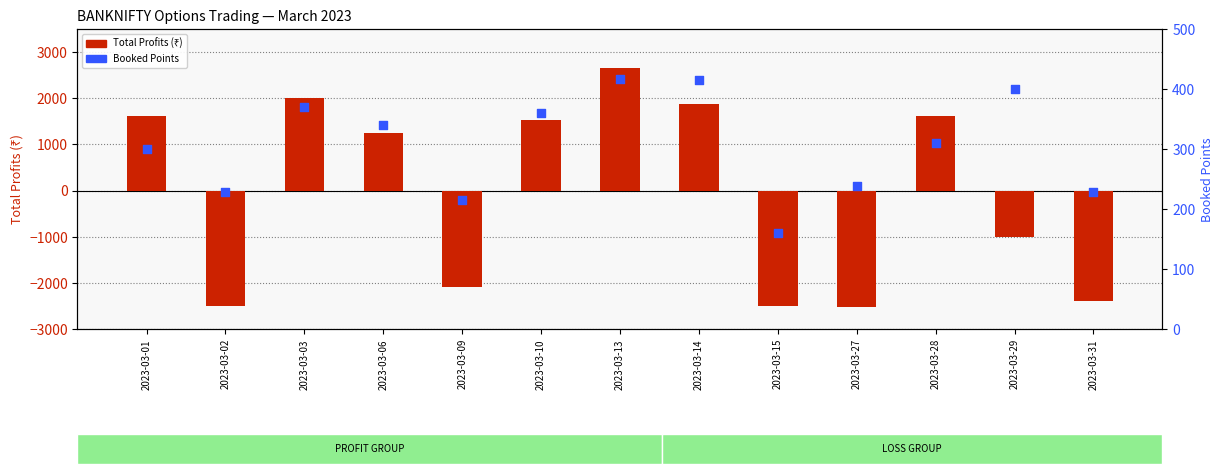

Which series contains the lowest Y value?

Total Profits